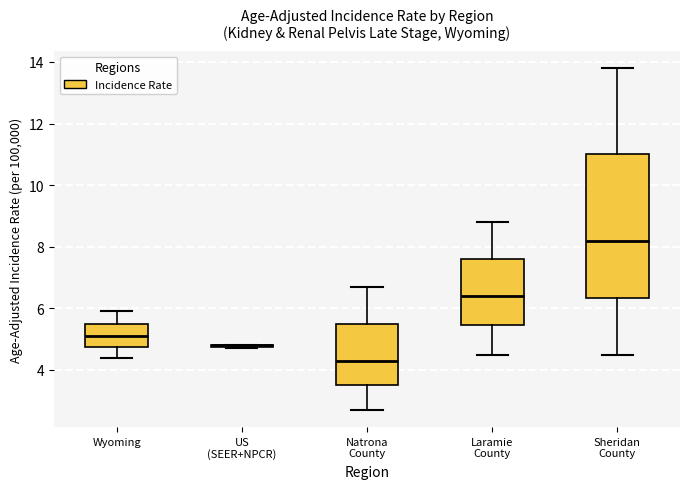

Which box is the tallest, from its lower edge to its upper edge?

Sheridan County